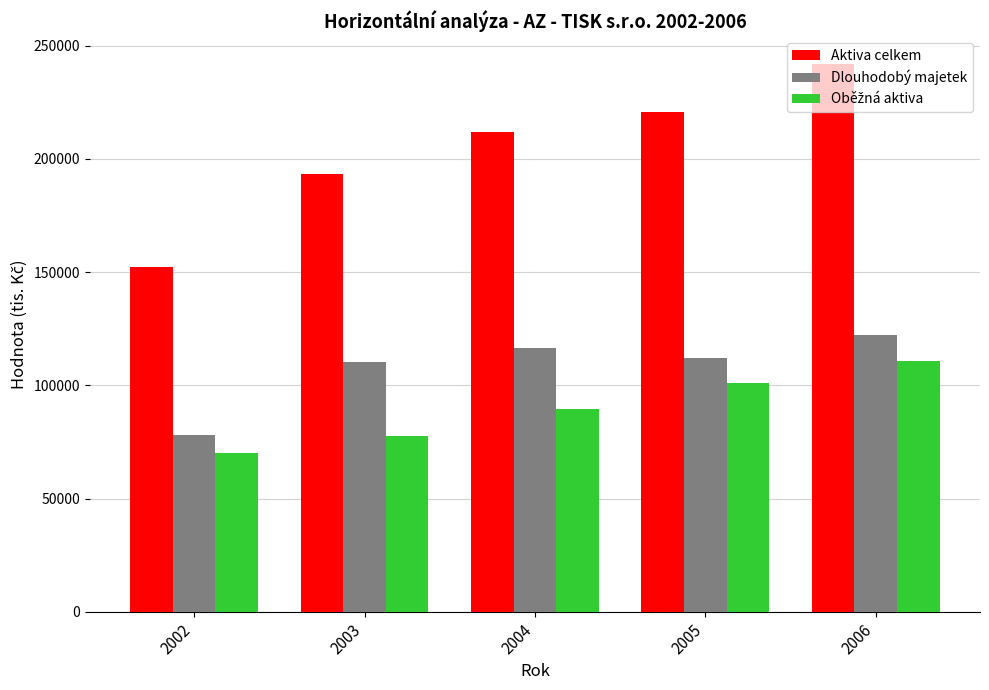

Read the Aktiva celkem value at 2006, to the nearest 10.

241980